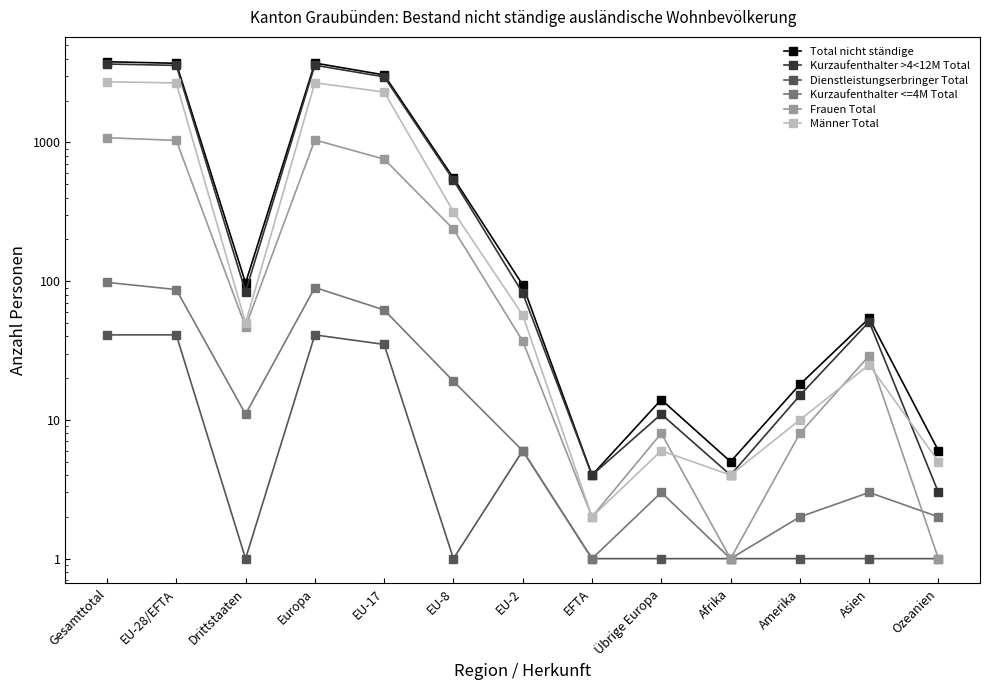

How many times do Männer Total and Frauen Total cross each other?

3